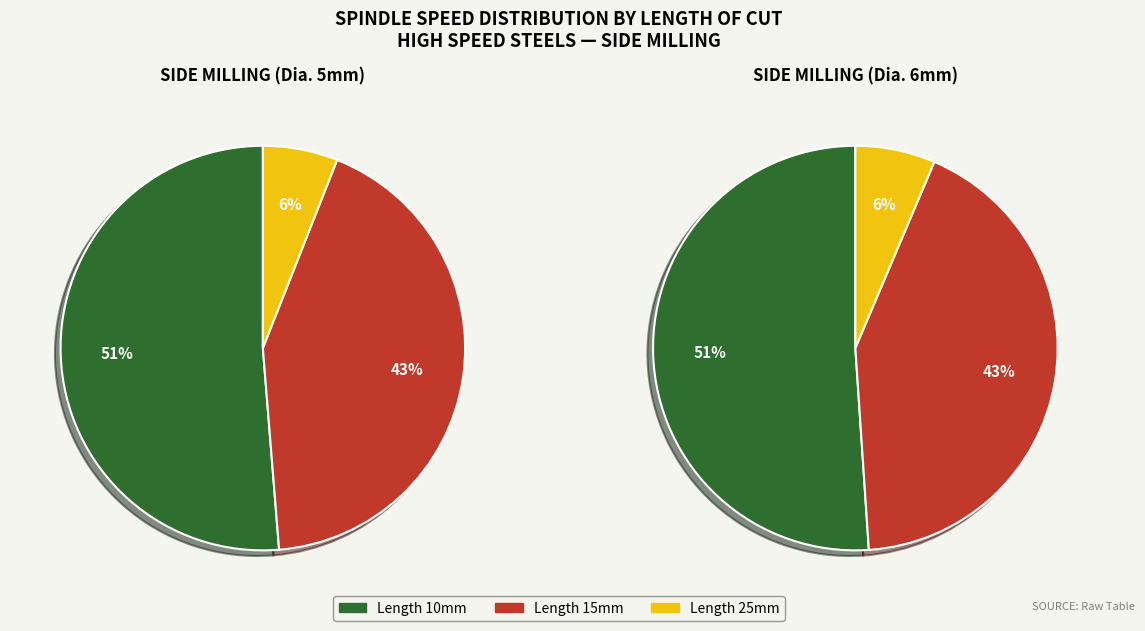

How many slices are in this pie chart?

3